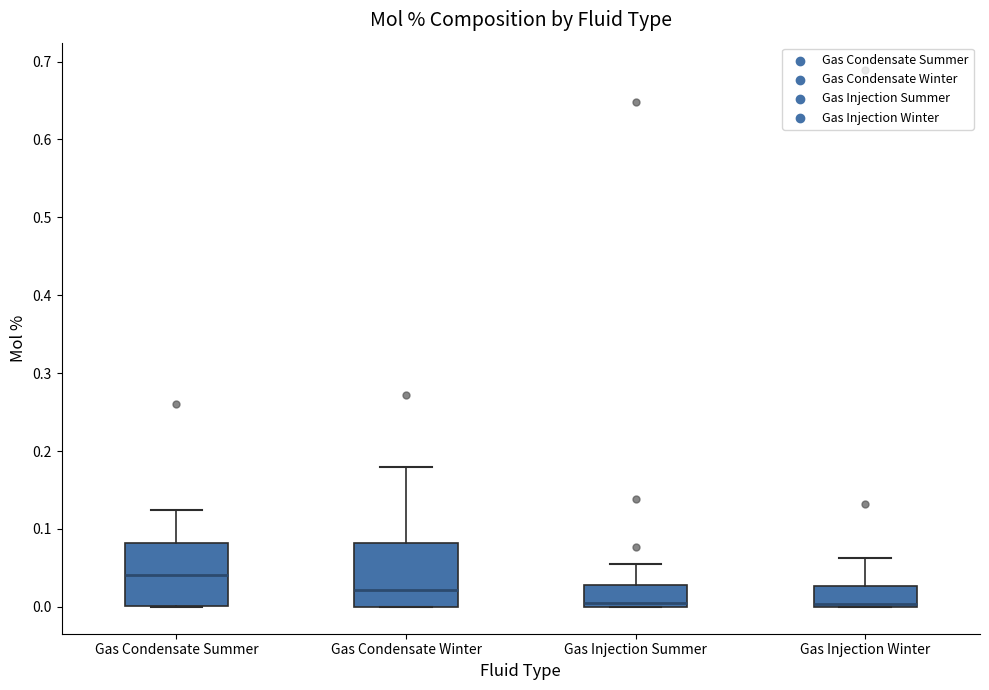

Reading left to right, transcribe this box plot: for each box, give where its median line is, the range the box spans, and where its two whiskers end, as read against the y-axis. The values are not printed on the chart, so give them approximately, as read against the axis.

Gas Condensate Summer: median 0.04, box 0.00 to 0.08, whiskers 0.00 to 0.12
Gas Condensate Winter: median 0.02, box 0.00 to 0.08, whiskers 0.00 to 0.18
Gas Injection Summer: median 0.01, box 0.00 to 0.03, whiskers 0.00 to 0.05
Gas Injection Winter: median 0.00 (just above the box's lower edge), box 0.00 to 0.03, whiskers 0.00 to 0.06